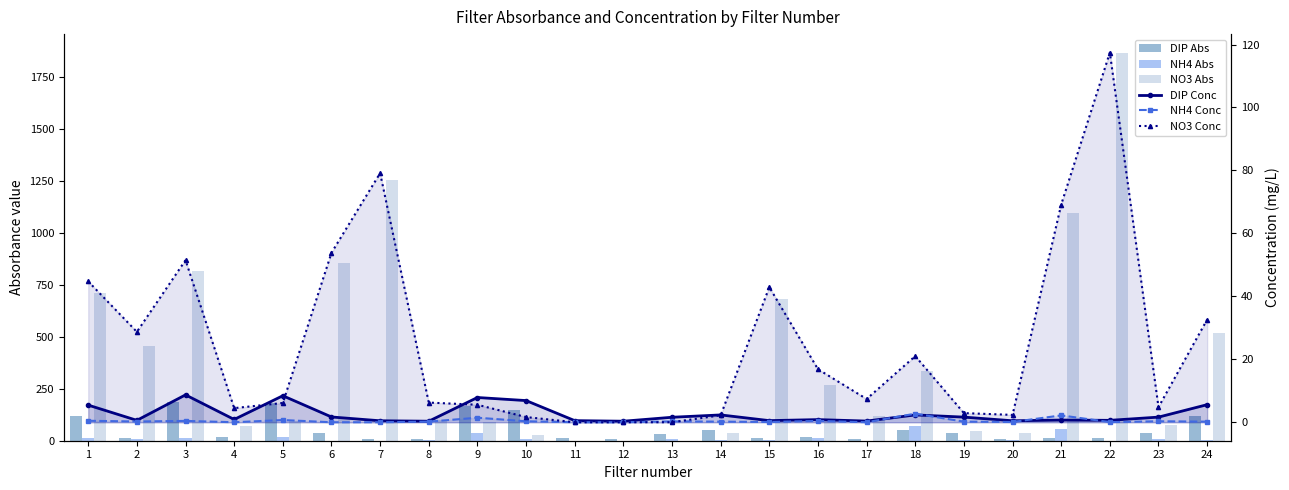

How many data points in NH4 Abs are above 5?

11